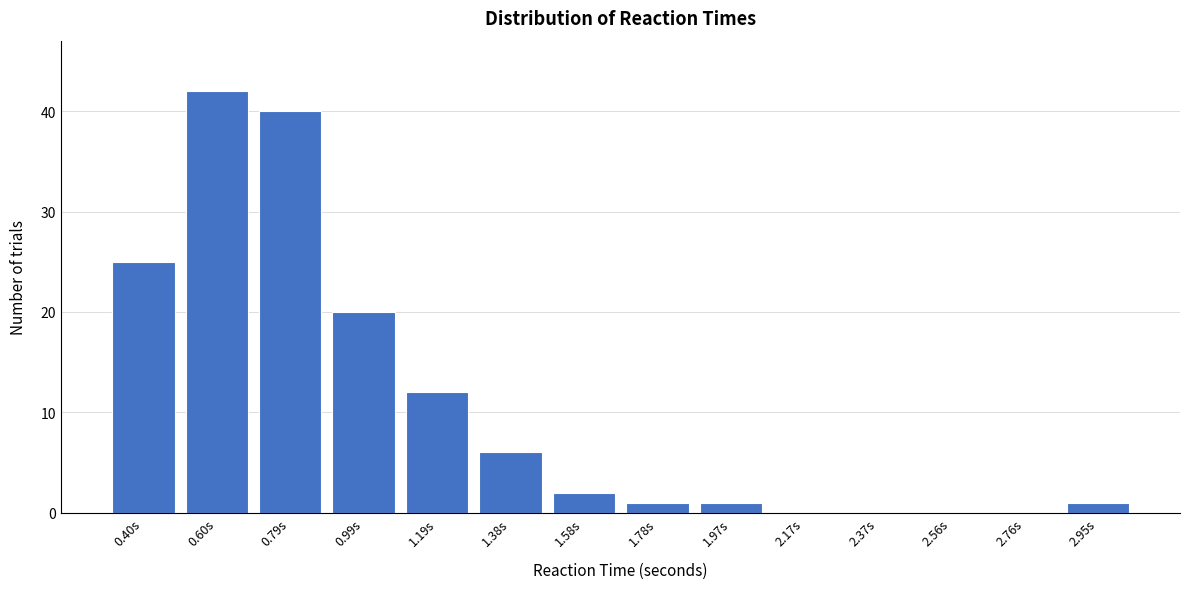

Reading right to left, transcribe all the data shown in this chart.

2.95s=1	2.76s=0	2.56s=0	2.37s=0	2.17s=0	1.97s=1	1.78s=1	1.58s=2	1.38s=6	1.19s=12	0.99s=20	0.79s=40	0.60s=42	0.40s=25